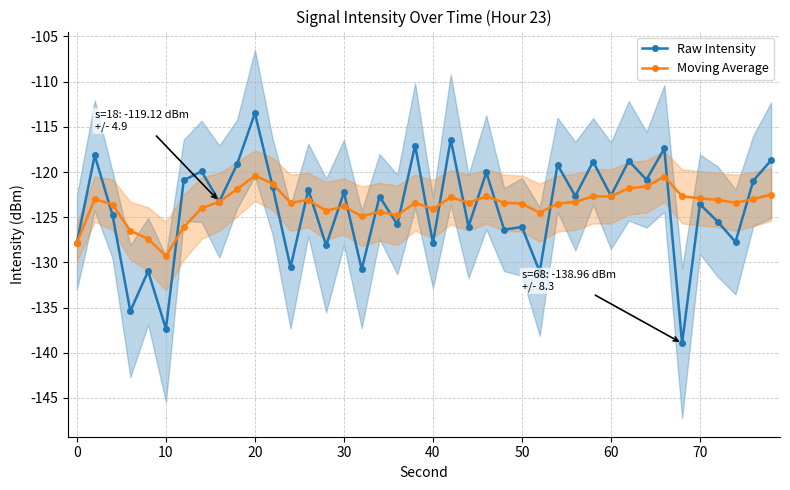

What is the minimum value shown in the chart?

-139.0